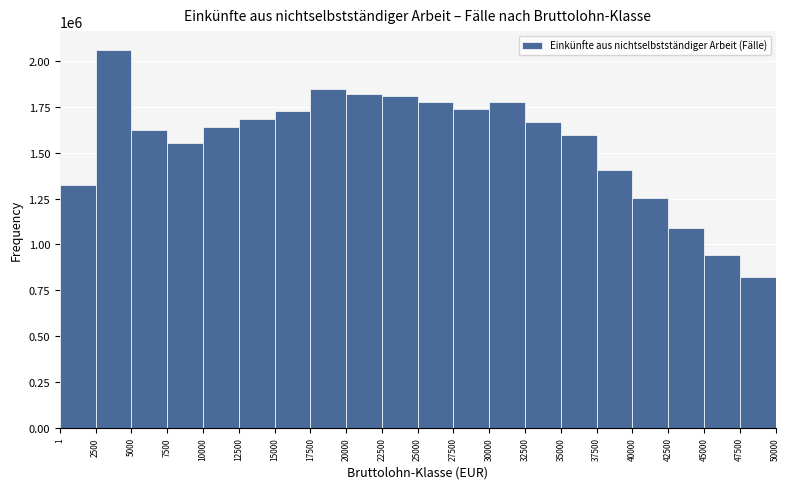

What is the value of the 17th bar from the left?

1252555